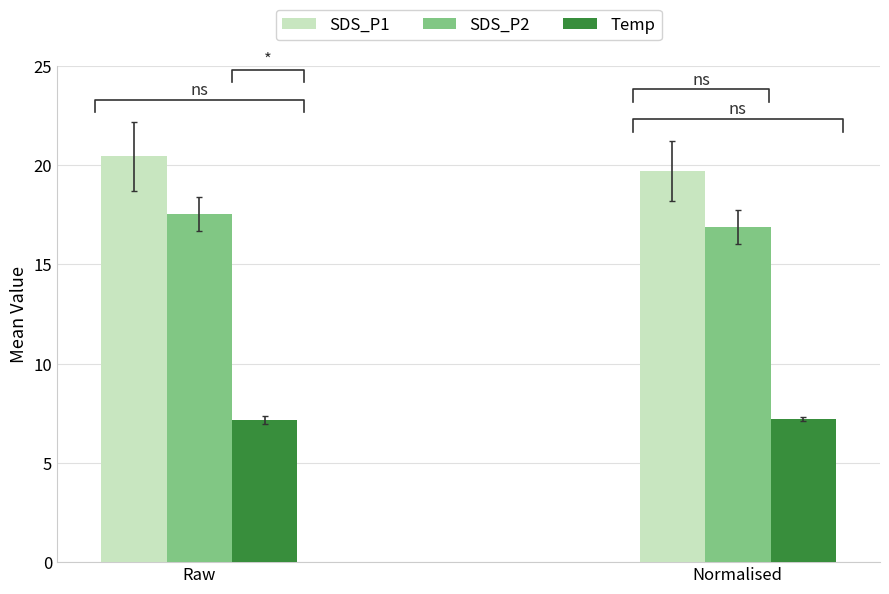

Reading right to left, what are all the values shown in this chart?

SDS_P1: 19.7	20.4
SDS_P2: 16.9	17.5
Temp: 7.2	7.2